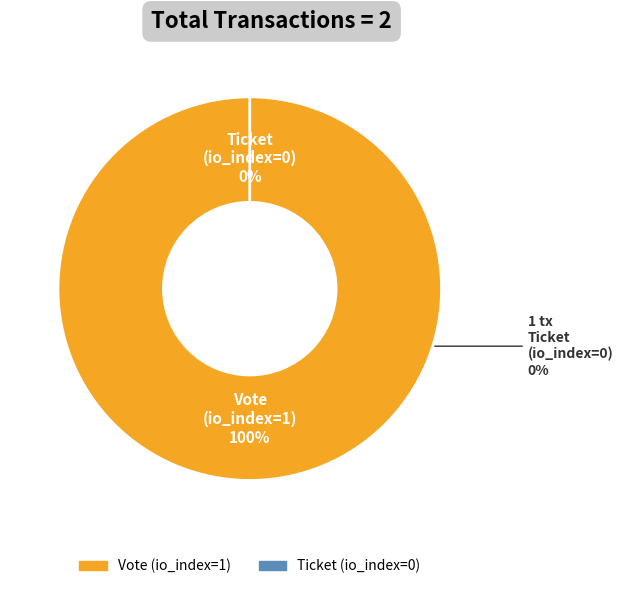

Which category has the smallest portion of the pie?

Ticket (io_index=0)